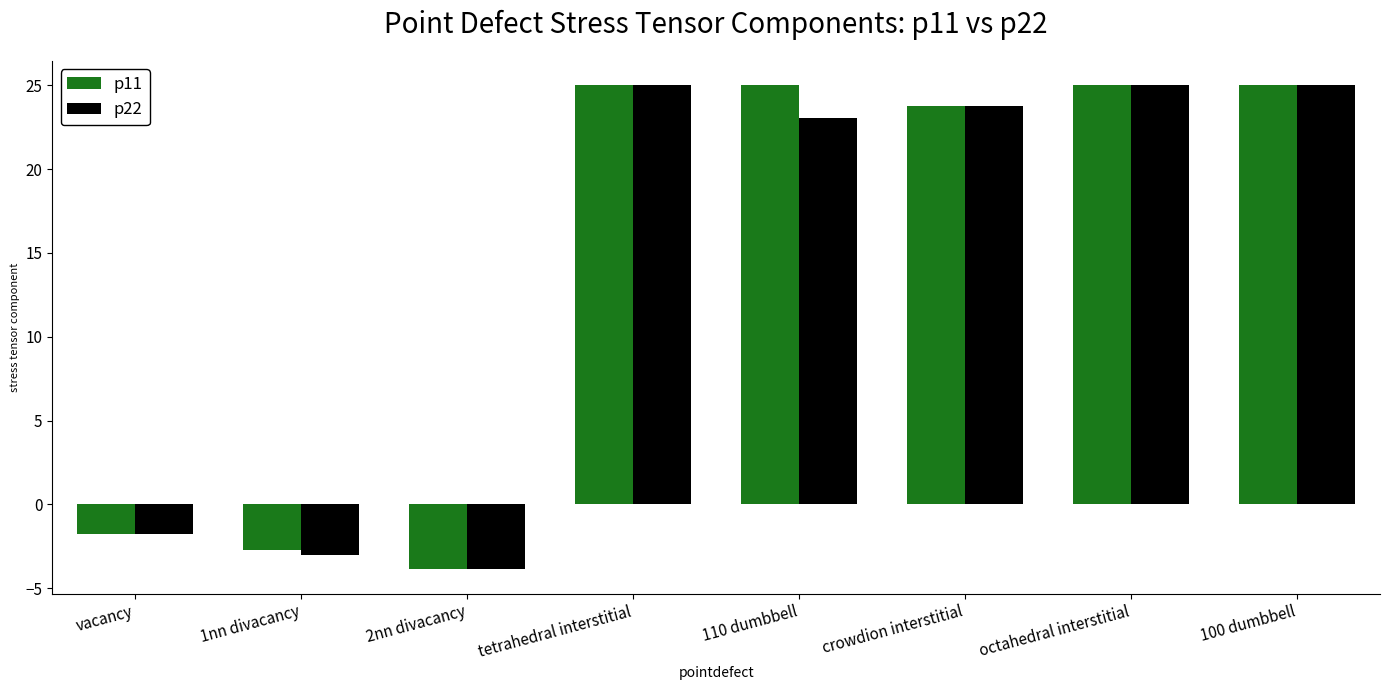

True or false: p11 has a value of 25.0 at octahedral interstitial.

True